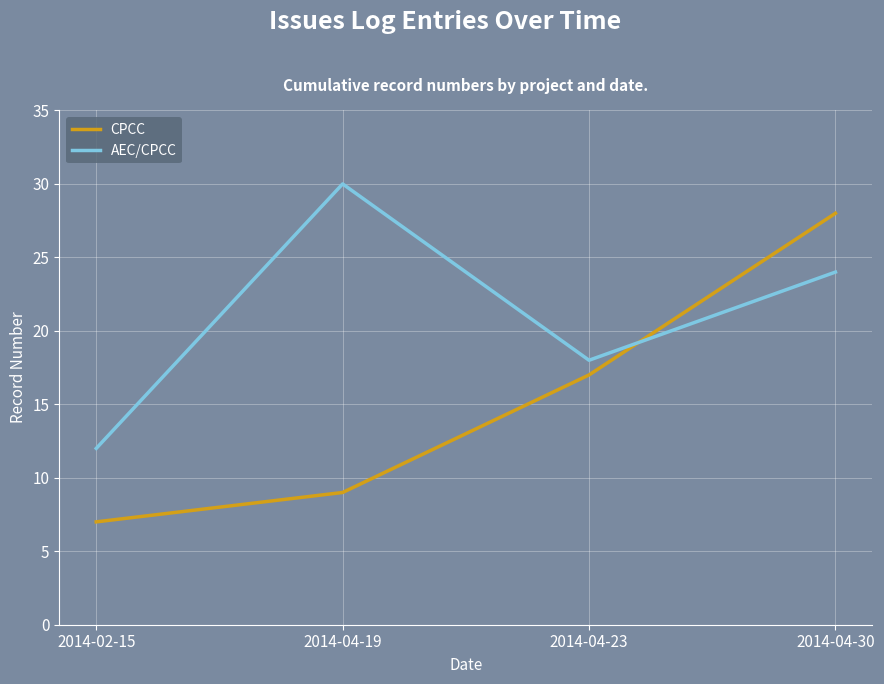

Between which two adjacent categories do AEC/CPCC and CPCC first intersect?

2014-04-23 and 2014-04-30